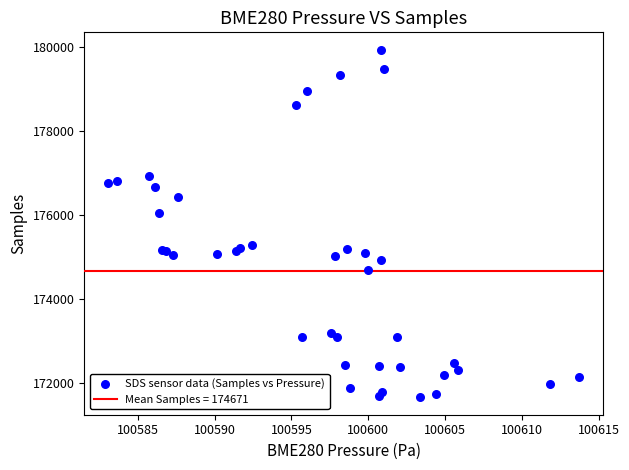

What Y value in the scatter plot is closest to 175804?

176055